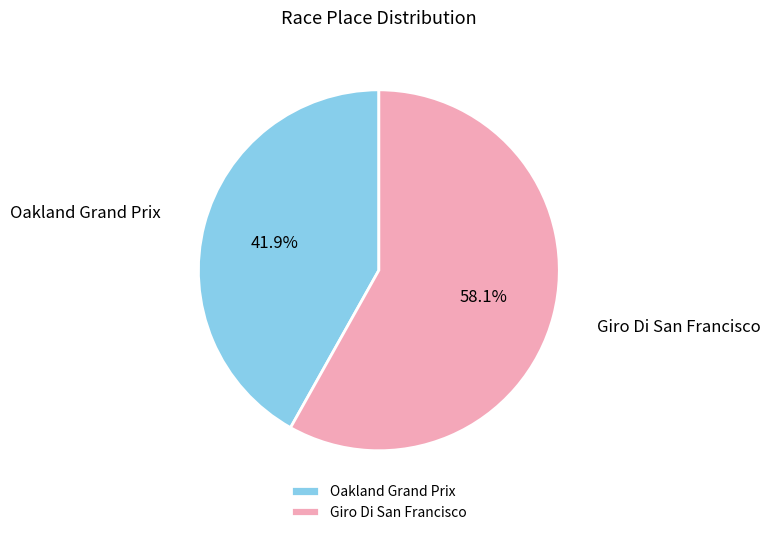

How many slices are in this pie chart?

2